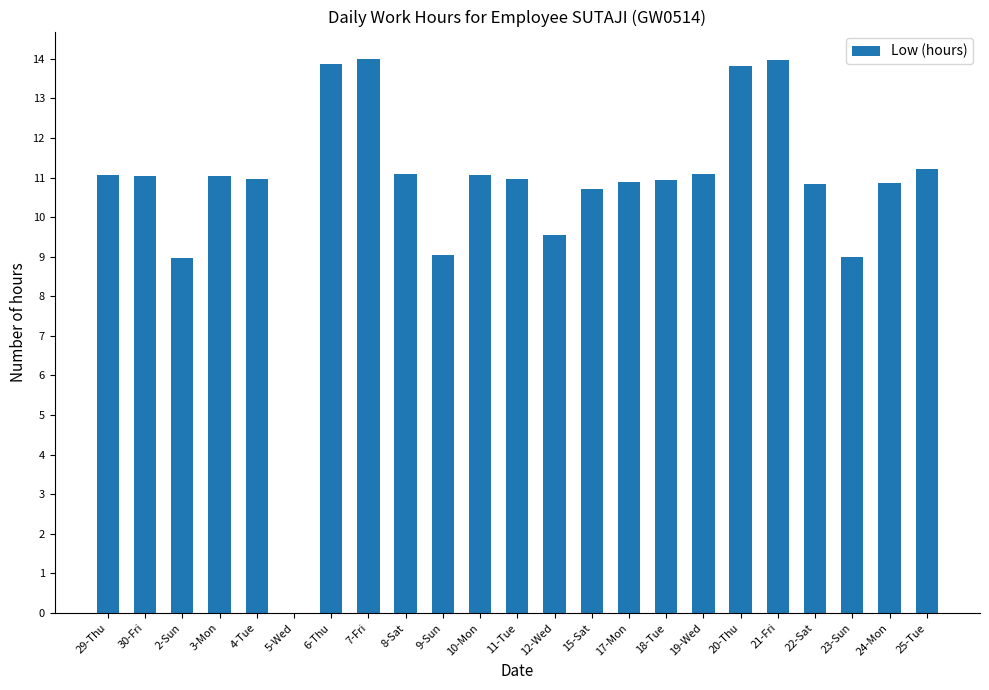

The chart shows a value of 7.0 at 17-Mon. True or false?

False